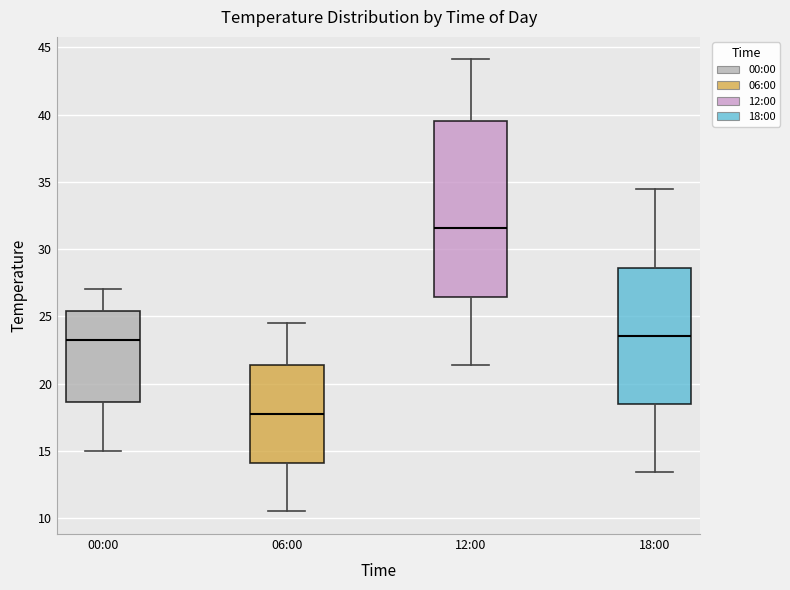

Reading left to right, transcribe this box plot: for each box, give where its median line is, the range the box spans, and where its two whiskers end, as read against the y-axis. The values are not printed on the chart, so give them approximately, as read against the axis.

00:00: median 23.5, box 18.5 to 25.5, whiskers 15.0 to 27.0
06:00: median 18.0, box 14.0 to 21.5, whiskers 10.5 to 24.5
12:00: median 31.5, box 26.5 to 39.5, whiskers 21.5 to 44.0
18:00: median 23.5, box 18.5 to 28.5, whiskers 13.5 to 34.5